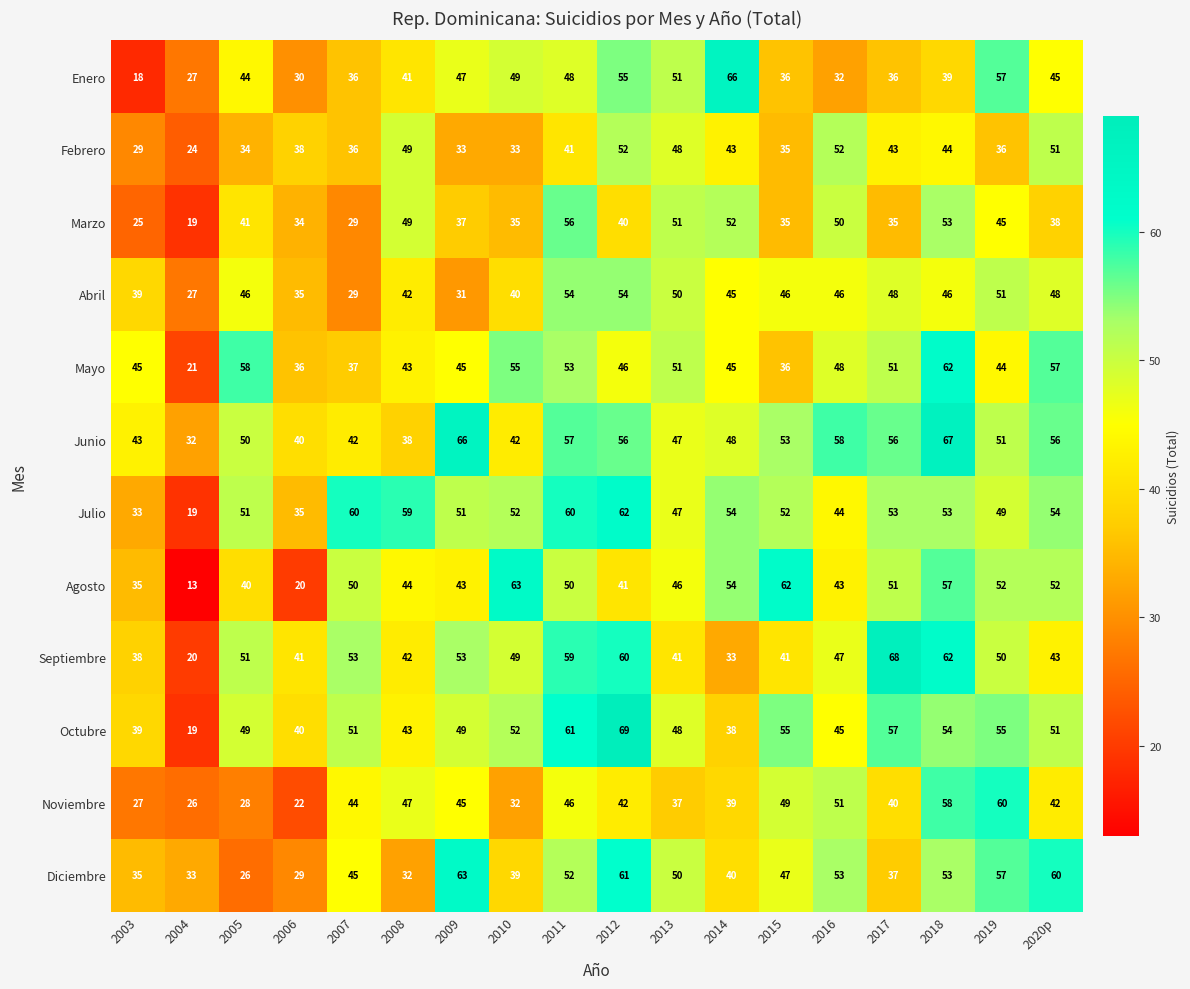

How many distinct data groups are displayed?

12